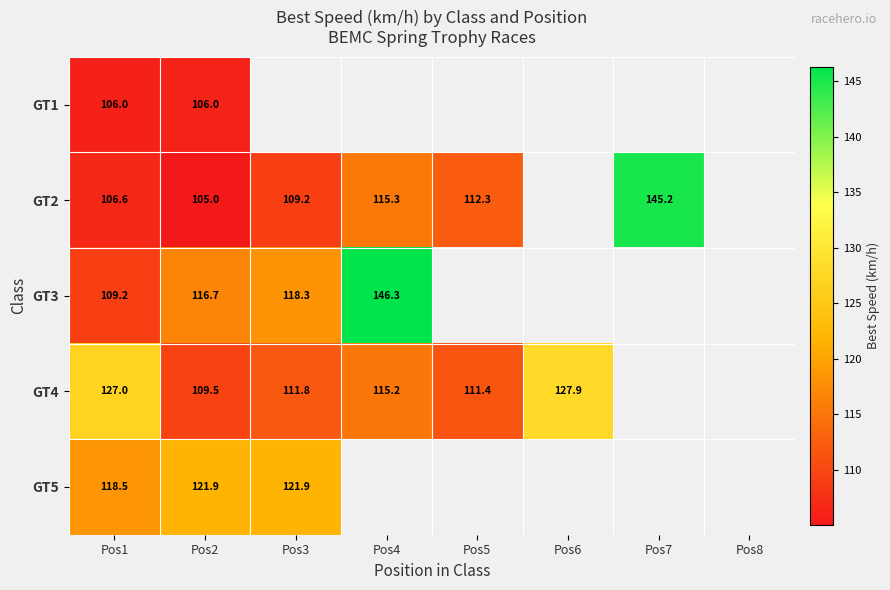

How many data points does each series have?

8